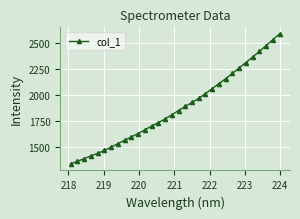

What is the average value?

1878.8